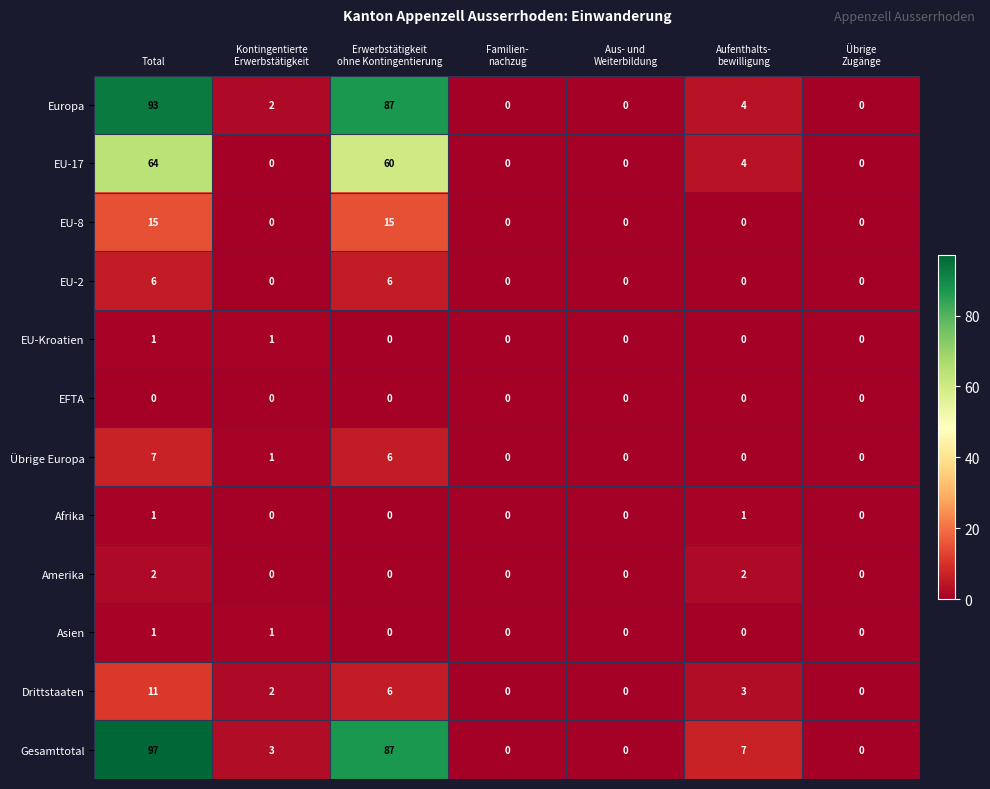

How many Asien values are between 0 and 1?

7